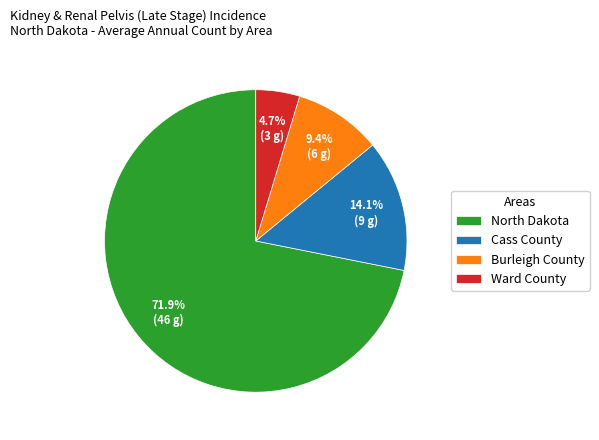

What is the ratio of the value at Burleigh County to the value at Cass County?

0.7